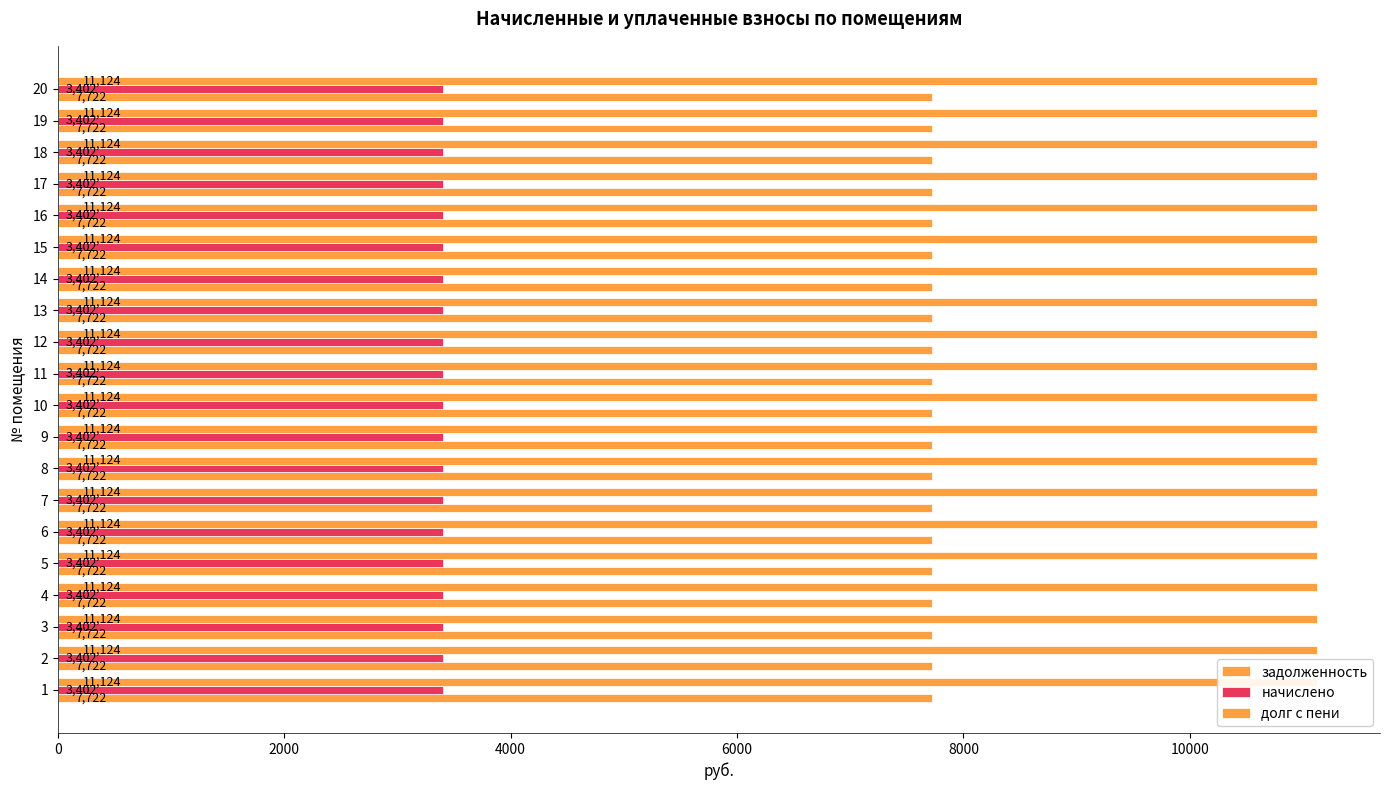

Rank the series at 16 from highest to lowest value.

долг с пени, задолженность, начислено